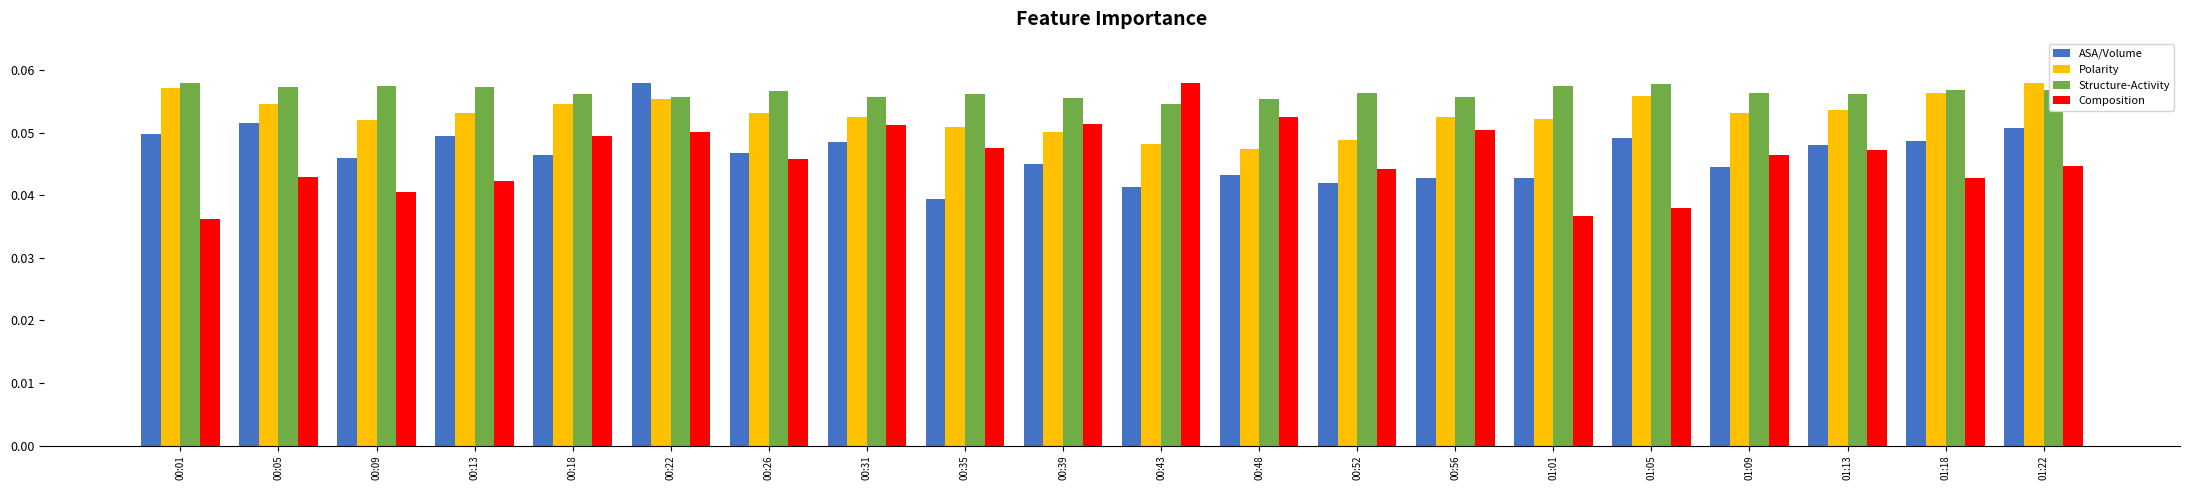

At which category is the sum across all series the highest?

00:22